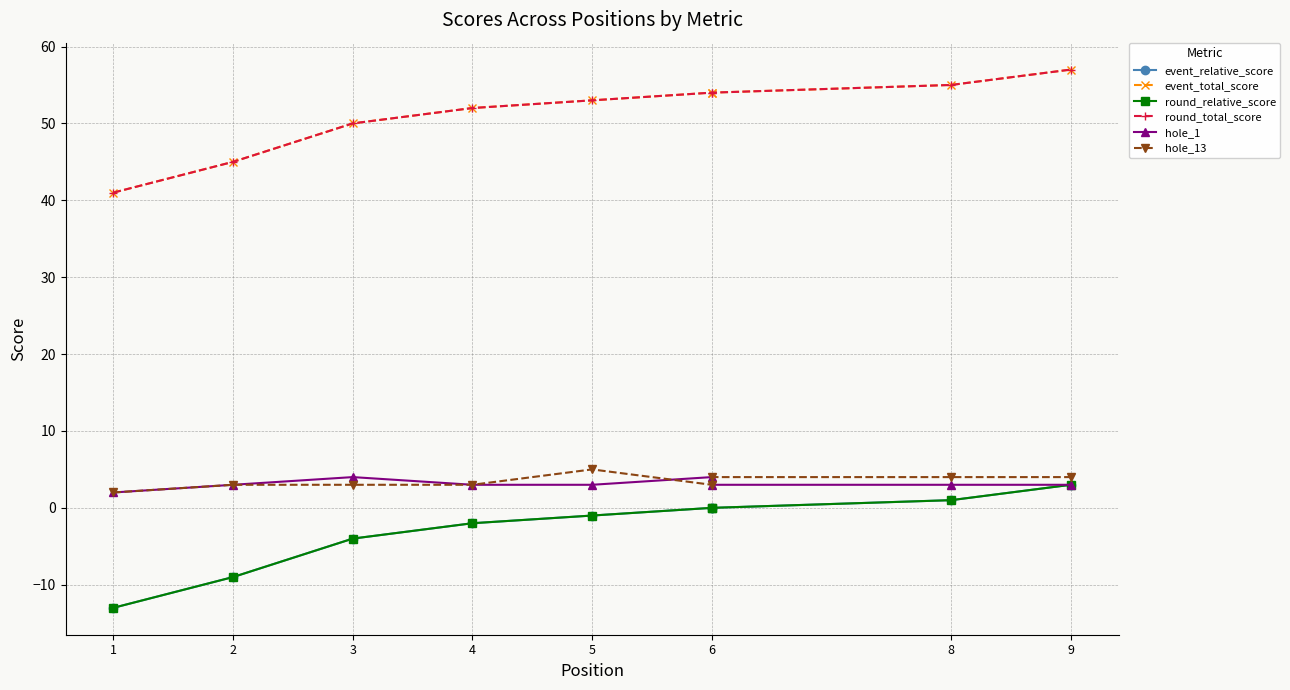

How many lines are shown in the chart?

6